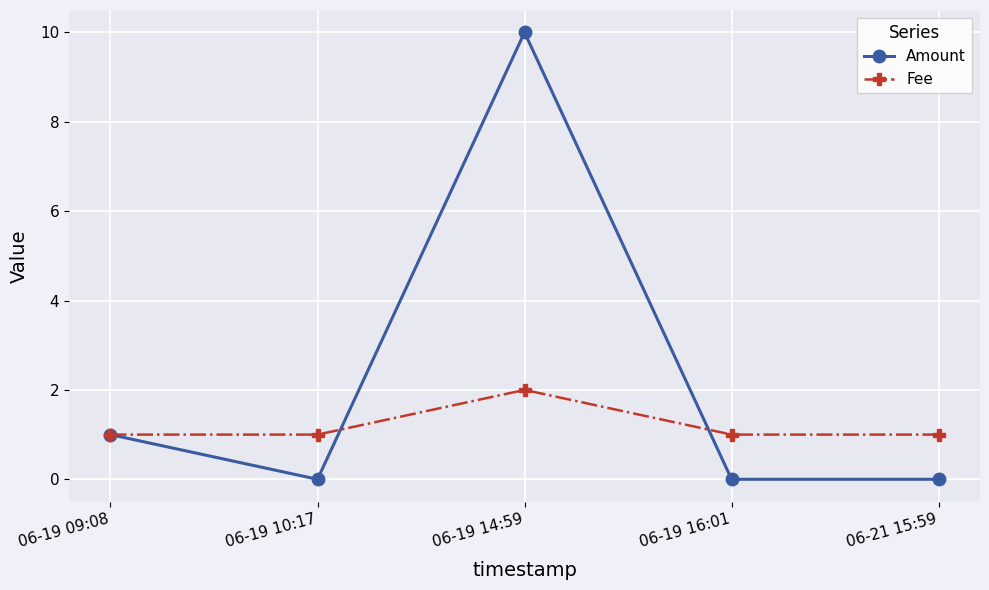

How many lines are shown in the chart?

2